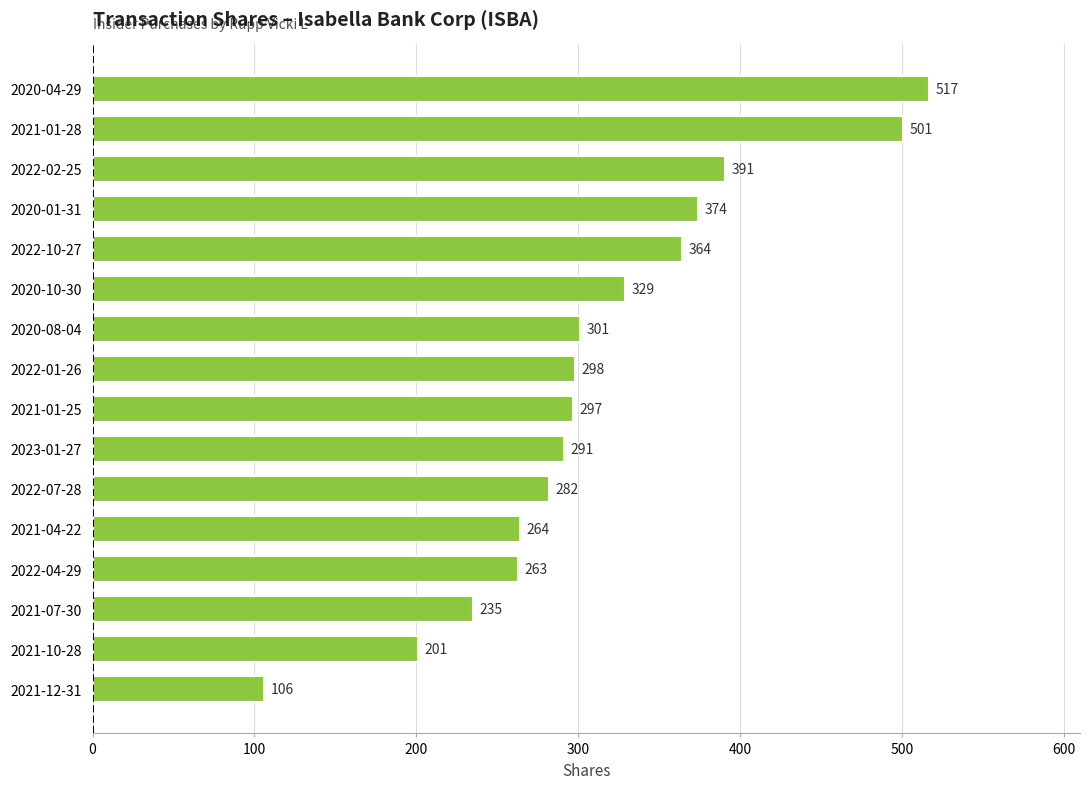

Reading bottom to top, extract all data points from this chart.

2021-12-31=106	2021-10-28=201	2021-07-30=235	2022-04-29=263	2021-04-22=264	2022-07-28=282	2023-01-27=291	2021-01-25=297	2022-01-26=298	2020-08-04=301	2020-10-30=329	2022-10-27=364	2020-01-31=374	2022-02-25=391	2021-01-28=501	2020-04-29=517